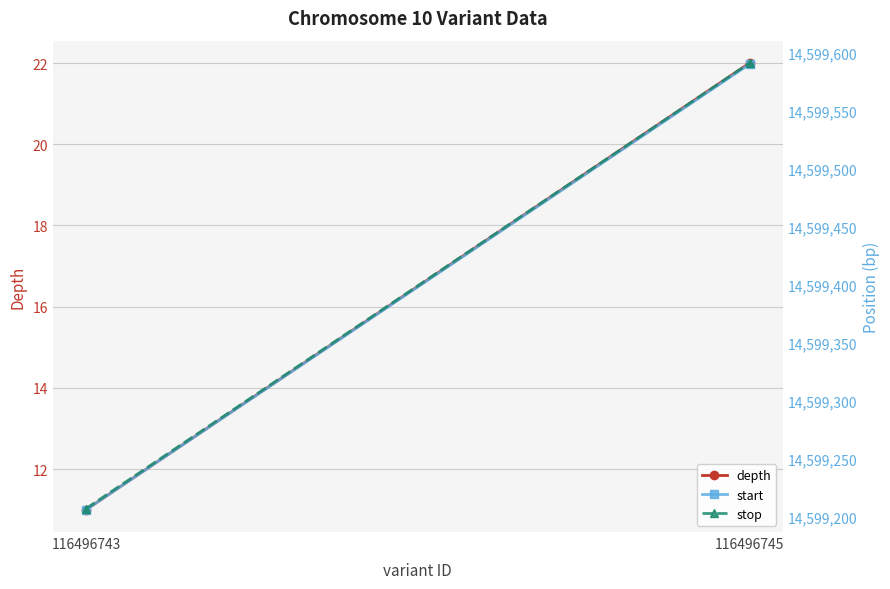

The value of depth at 116496745 is 22. True or false?

True